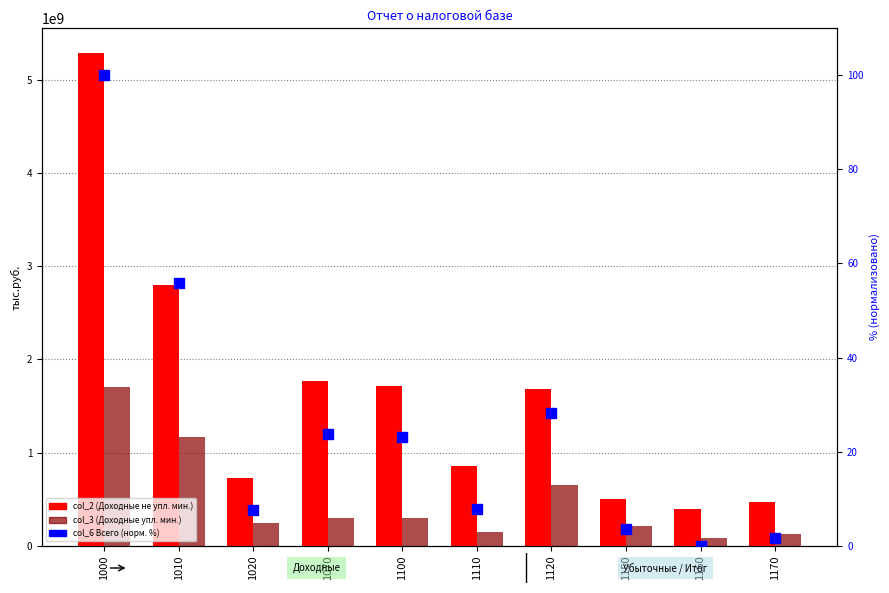

What is the sum of the col_2 (Доходные не упл. мин.) values at 1110 and 1160?

1253442999.0